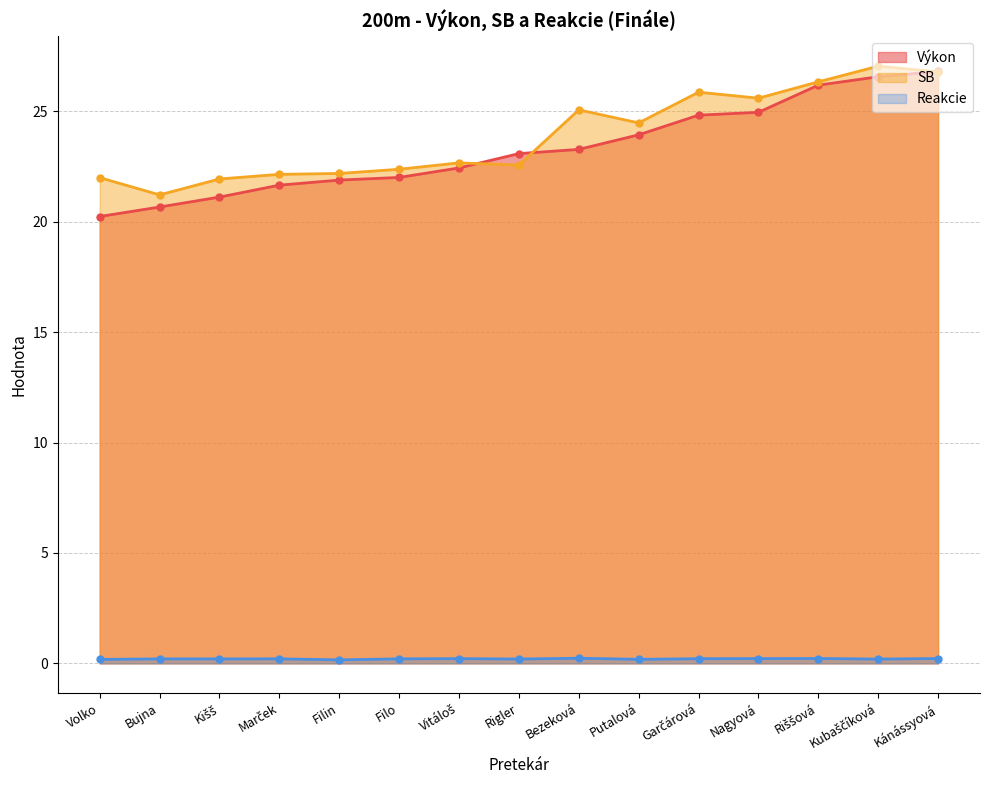

True or false: Reakcie and Výkon cross at least once.

False